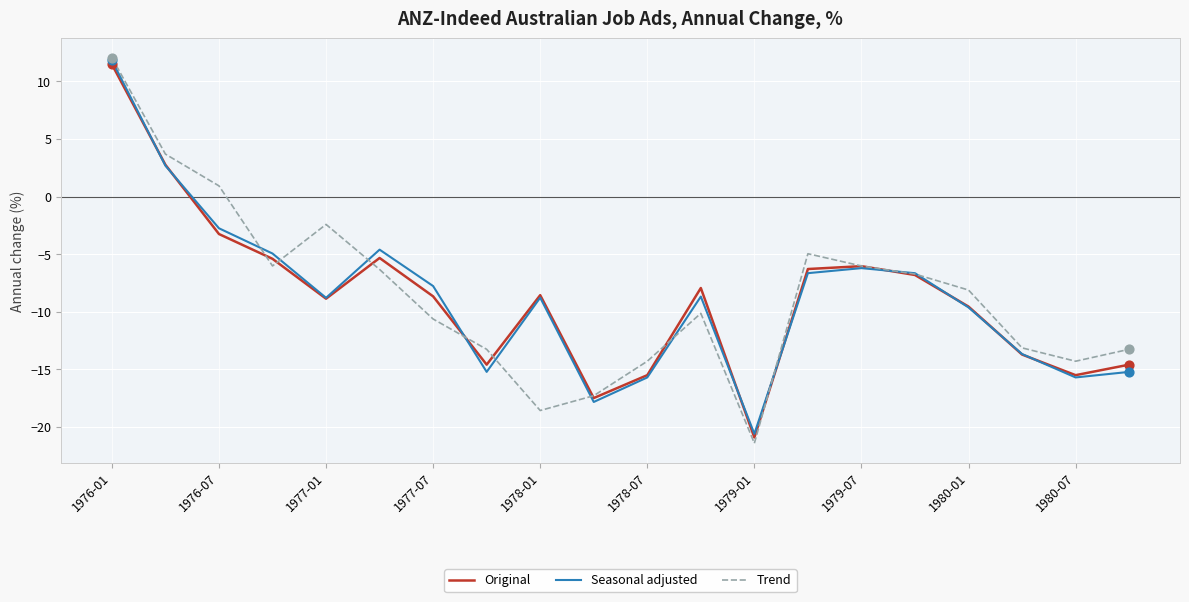

At how many categories does at least one series exceed 6?

1